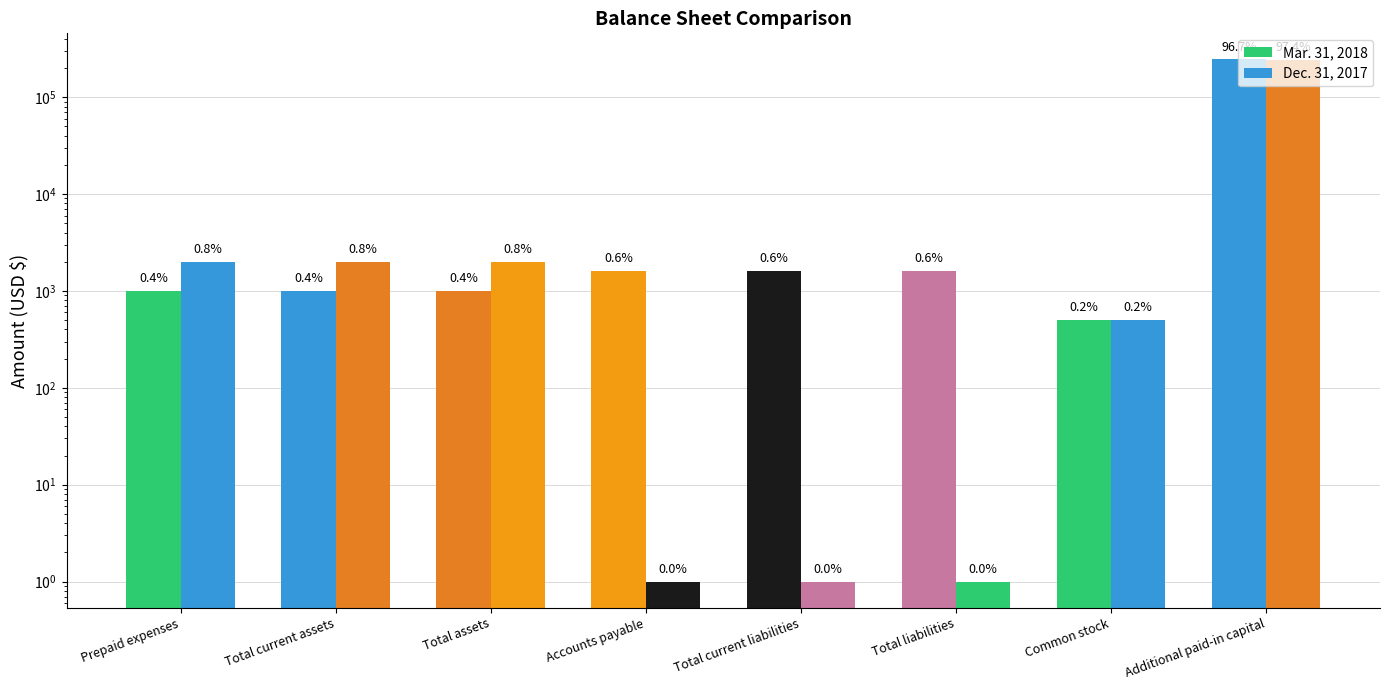

At which label does Mar. 31, 2018 first exceed 1600?

Additional paid-in capital